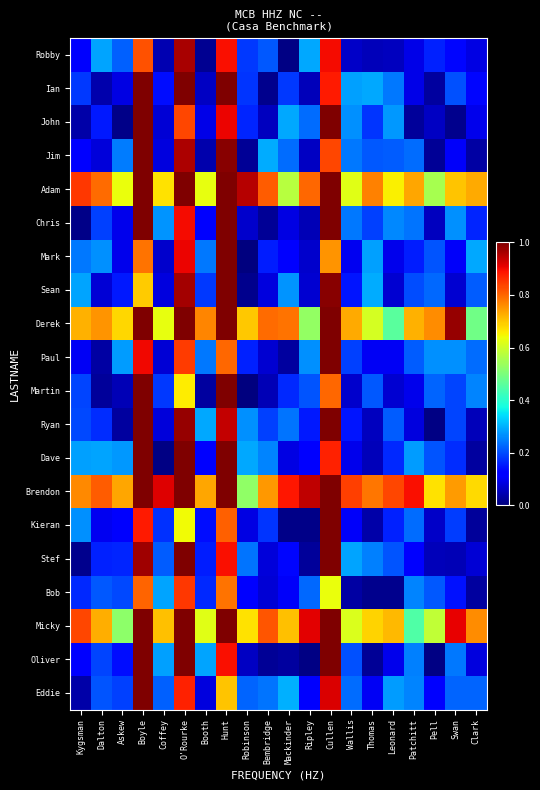

Reading right to left, what are all the values shown in this chart?

Robby: Clark=0.1	Swan=0.1	Pell=0.2	Patchitt=0.1	Leonard=0.1	Thomas=0.1	Wallis=0.1	Cullen=0.9	Ripley=0.3	Mackinder=0.0	Bembridge=0.2	Robinson=0.2	Hunt=0.9	Booth=0.0	O'Rourke=1.0	Coffey=0.0	Boyle=0.8	Askew=0.2	Dalton=0.3	Kygsman=0.1
Ian: Clark=0.1	Swan=0.2	Pell=0.0	Patchitt=0.1	Leonard=0.2	Thomas=0.3	Wallis=0.3	Cullen=0.9	Ripley=0.1	Mackinder=0.2	Bembridge=0.0	Robinson=0.2	Hunt=1.0	Booth=0.1	O'Rourke=1.0	Coffey=0.1	Boyle=1.0	Askew=0.1	Dalton=0.0	Kygsman=0.2
John: Clark=0.1	Swan=0.0	Pell=0.1	Patchitt=0.0	Leonard=0.3	Thomas=0.2	Wallis=0.3	Cullen=1.0	Ripley=0.2	Mackinder=0.3	Bembridge=0.1	Robinson=0.2	Hunt=0.9	Booth=0.1	O'Rourke=0.8	Coffey=0.1	Boyle=1.0	Askew=0.0	Dalton=0.1	Kygsman=0.0
Jim: Clark=0.0	Swan=0.1	Pell=0.0	Patchitt=0.2	Leonard=0.2	Thomas=0.2	Wallis=0.2	Cullen=0.8	Ripley=0.1	Mackinder=0.2	Bembridge=0.3	Robinson=0.0	Hunt=1.0	Booth=0.0	O'Rourke=1.0	Coffey=0.1	Boyle=1.0	Askew=0.2	Dalton=0.1	Kygsman=0.1
Adam: Clark=0.7	Swan=0.7	Pell=0.6	Patchitt=0.7	Leonard=0.7	Thomas=0.8	Wallis=0.6	Cullen=1.0	Ripley=0.8	Mackinder=0.6	Bembridge=0.8	Robinson=1.0	Hunt=1.0	Booth=0.6	O'Rourke=1.0	Coffey=0.7	Boyle=1.0	Askew=0.6	Dalton=0.8	Kygsman=0.8
Chris: Clark=0.2	Swan=0.3	Pell=0.1	Patchitt=0.2	Leonard=0.3	Thomas=0.2	Wallis=0.2	Cullen=1.0	Ripley=0.0	Mackinder=0.1	Bembridge=0.0	Robinson=0.1	Hunt=1.0	Booth=0.1	O'Rourke=0.9	Coffey=0.3	Boyle=1.0	Askew=0.1	Dalton=0.2	Kygsman=0.0
Mark: Clark=0.3	Swan=0.1	Pell=0.2	Patchitt=0.2	Leonard=0.1	Thomas=0.3	Wallis=0.1	Cullen=0.8	Ripley=0.1	Mackinder=0.1	Bembridge=0.2	Robinson=0.0	Hunt=1.0	Booth=0.2	O'Rourke=0.9	Coffey=0.1	Boyle=0.8	Askew=0.1	Dalton=0.3	Kygsman=0.2
Sean: Clark=0.2	Swan=0.1	Pell=0.2	Patchitt=0.2	Leonard=0.1	Thomas=0.3	Wallis=0.1	Cullen=1.0	Ripley=0.1	Mackinder=0.3	Bembridge=0.1	Robinson=0.0	Hunt=1.0	Booth=0.2	O'Rourke=1.0	Coffey=0.1	Boyle=0.7	Askew=0.1	Dalton=0.1	Kygsman=0.3
Derek: Clark=0.5	Swan=1.0	Pell=0.8	Patchitt=0.7	Leonard=0.5	Thomas=0.6	Wallis=0.7	Cullen=1.0	Ripley=0.5	Mackinder=0.8	Bembridge=0.8	Robinson=0.7	Hunt=1.0	Booth=0.8	O'Rourke=1.0	Coffey=0.6	Boyle=1.0	Askew=0.7	Dalton=0.8	Kygsman=0.7
Paul: Clark=0.2	Swan=0.3	Pell=0.3	Patchitt=0.2	Leonard=0.1	Thomas=0.1	Wallis=0.2	Cullen=1.0	Ripley=0.3	Mackinder=0.0	Bembridge=0.1	Robinson=0.2	Hunt=0.8	Booth=0.2	O'Rourke=0.8	Coffey=0.1	Boyle=0.9	Askew=0.3	Dalton=0.0	Kygsman=0.1
Martin: Clark=0.3	Swan=0.2	Pell=0.2	Patchitt=0.1	Leonard=0.1	Thomas=0.2	Wallis=0.1	Cullen=0.8	Ripley=0.2	Mackinder=0.2	Bembridge=0.0	Robinson=0.0	Hunt=1.0	Booth=0.0	O'Rourke=0.7	Coffey=0.2	Boyle=1.0	Askew=0.0	Dalton=0.0	Kygsman=0.2
Ryan: Clark=0.1	Swan=0.2	Pell=0.0	Patchitt=0.1	Leonard=0.2	Thomas=0.1	Wallis=0.1	Cullen=1.0	Ripley=0.2	Mackinder=0.2	Bembridge=0.2	Robinson=0.3	Hunt=0.9	Booth=0.3	O'Rourke=1.0	Coffey=0.1	Boyle=1.0	Askew=0.0	Dalton=0.2	Kygsman=0.2
Dave: Clark=0.0	Swan=0.2	Pell=0.2	Patchitt=0.3	Leonard=0.2	Thomas=0.1	Wallis=0.1	Cullen=0.9	Ripley=0.1	Mackinder=0.1	Bembridge=0.3	Robinson=0.3	Hunt=1.0	Booth=0.1	O'Rourke=1.0	Coffey=0.0	Boyle=1.0	Askew=0.3	Dalton=0.3	Kygsman=0.3
Brendon: Clark=0.7	Swan=0.7	Pell=0.7	Patchitt=0.9	Leonard=0.8	Thomas=0.8	Wallis=0.8	Cullen=1.0	Ripley=0.9	Mackinder=0.9	Bembridge=0.7	Robinson=0.5	Hunt=1.0	Booth=0.7	O'Rourke=1.0	Coffey=0.9	Boyle=1.0	Askew=0.7	Dalton=0.8	Kygsman=0.8
Kieran: Clark=0.0	Swan=0.2	Pell=0.1	Patchitt=0.2	Leonard=0.2	Thomas=0.0	Wallis=0.1	Cullen=1.0	Ripley=0.0	Mackinder=0.0	Bembridge=0.2	Robinson=0.1	Hunt=0.8	Booth=0.1	O'Rourke=0.6	Coffey=0.2	Boyle=0.9	Askew=0.1	Dalton=0.1	Kygsman=0.3
Stef: Clark=0.1	Swan=0.0	Pell=0.1	Patchitt=0.1	Leonard=0.2	Thomas=0.3	Wallis=0.3	Cullen=1.0	Ripley=0.0	Mackinder=0.1	Bembridge=0.1	Robinson=0.2	Hunt=0.9	Booth=0.2	O'Rourke=1.0	Coffey=0.2	Boyle=1.0	Askew=0.2	Dalton=0.2	Kygsman=0.0
Bob: Clark=0.0	Swan=0.1	Pell=0.2	Patchitt=0.3	Leonard=0.0	Thomas=0.0	Wallis=0.0	Cullen=0.6	Ripley=0.2	Mackinder=0.1	Bembridge=0.1	Robinson=0.1	Hunt=0.8	Booth=0.2	O'Rourke=0.9	Coffey=0.3	Boyle=0.8	Askew=0.2	Dalton=0.2	Kygsman=0.2
Micky: Clark=0.8	Swan=0.9	Pell=0.6	Patchitt=0.4	Leonard=0.7	Thomas=0.7	Wallis=0.6	Cullen=1.0	Ripley=0.9	Mackinder=0.7	Bembridge=0.8	Robinson=0.7	Hunt=1.0	Booth=0.6	O'Rourke=1.0	Coffey=0.7	Boyle=1.0	Askew=0.5	Dalton=0.7	Kygsman=0.8
Oliver: Clark=0.1	Swan=0.2	Pell=0.0	Patchitt=0.3	Leonard=0.1	Thomas=0.0	Wallis=0.2	Cullen=1.0	Ripley=0.0	Mackinder=0.0	Bembridge=0.0	Robinson=0.1	Hunt=0.9	Booth=0.3	O'Rourke=1.0	Coffey=0.3	Boyle=1.0	Askew=0.1	Dalton=0.2	Kygsman=0.1
Eddie: Clark=0.2	Swan=0.2	Pell=0.1	Patchitt=0.3	Leonard=0.3	Thomas=0.1	Wallis=0.2	Cullen=0.9	Ripley=0.1	Mackinder=0.3	Bembridge=0.2	Robinson=0.2	Hunt=0.7	Booth=0.1	O'Rourke=0.9	Coffey=0.2	Boyle=1.0	Askew=0.2	Dalton=0.2	Kygsman=0.0